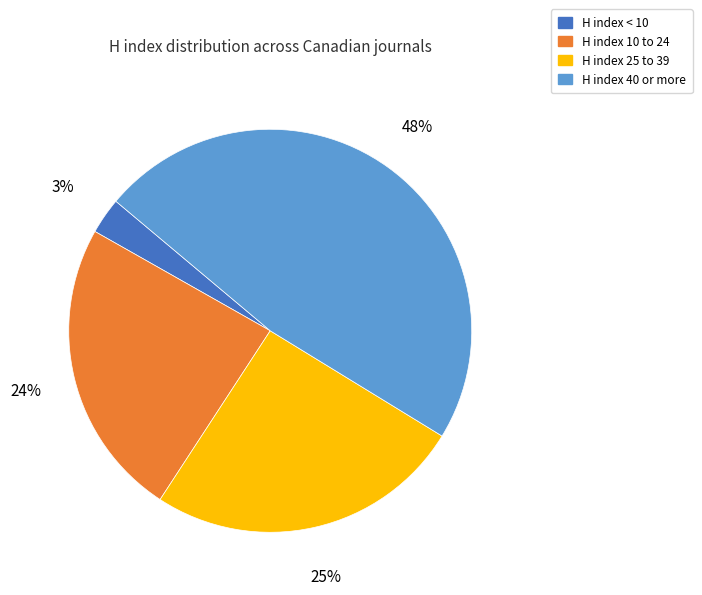

To the nearest percent, what is the average slice percentage?

25%